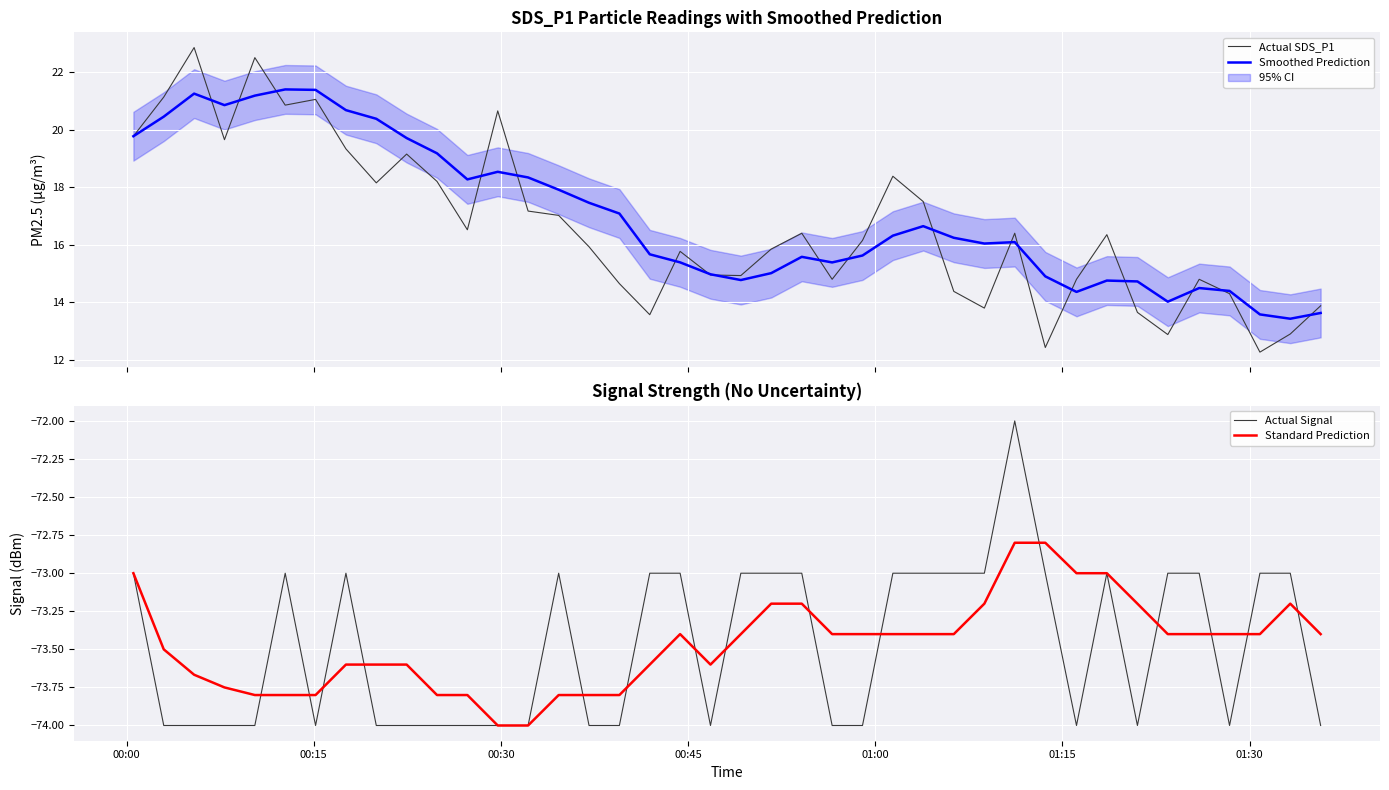

Reading left to right, list all the values displayed in this chart.

Actual SDS_P1: 19.8	21.1	22.9	19.6	22.5	20.9	21.1	19.3	18.1	19.1	18.2	16.5	20.6	17.2	17.0	15.9	14.7	13.6	15.8	14.9	14.9	15.8	16.4	14.8	16.1	18.4	17.5	14.4	13.8	16.4	12.4	14.8	16.4	13.7	12.9	14.8	14.3	12.3	12.9	13.9
Smoothed Prediction: 19.8	20.4	21.2	20.9	21.2	21.4	21.4	20.7	20.4	19.7	19.2	18.3	18.5	18.3	17.9	17.5	17.1	15.7	15.4	15.0	14.8	15.0	15.6	15.4	15.6	16.3	16.6	16.2	16.0	16.1	14.9	14.4	14.8	14.7	14.0	14.5	14.4	13.6	13.4	13.6
Actual Signal: -73.0	-74.0	-74.0	-74.0	-74.0	-73.0	-74.0	-73.0	-74.0	-74.0	-74.0	-74.0	-74.0	-74.0	-73.0	-74.0	-74.0	-73.0	-73.0	-74.0	-73.0	-73.0	-73.0	-74.0	-74.0	-73.0	-73.0	-73.0	-73.0	-72.0	-73.0	-74.0	-73.0	-74.0	-73.0	-73.0	-74.0	-73.0	-73.0	-74.0
Standard Prediction: -73.0	-73.5	-73.7	-73.8	-73.8	-73.8	-73.8	-73.6	-73.6	-73.6	-73.8	-73.8	-74.0	-74.0	-73.8	-73.8	-73.8	-73.6	-73.4	-73.6	-73.4	-73.2	-73.2	-73.4	-73.4	-73.4	-73.4	-73.4	-73.2	-72.8	-72.8	-73.0	-73.0	-73.2	-73.4	-73.4	-73.4	-73.4	-73.2	-73.4